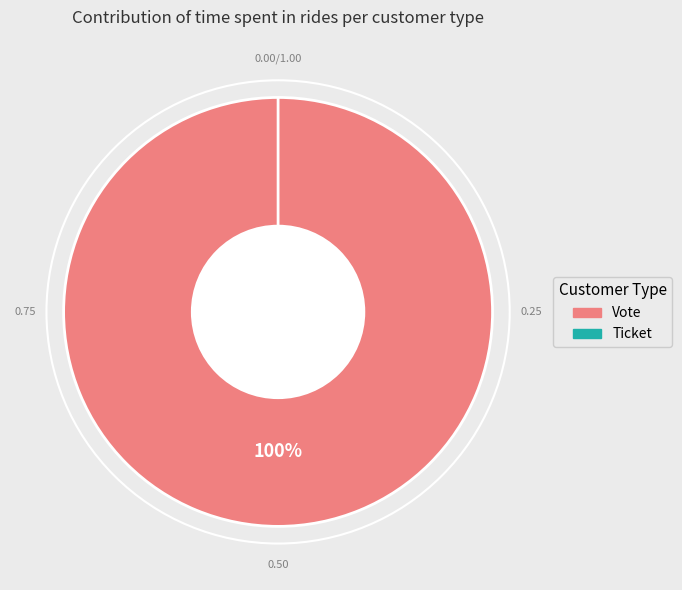

True or false: Ticket accounts for 1% of the total.

False